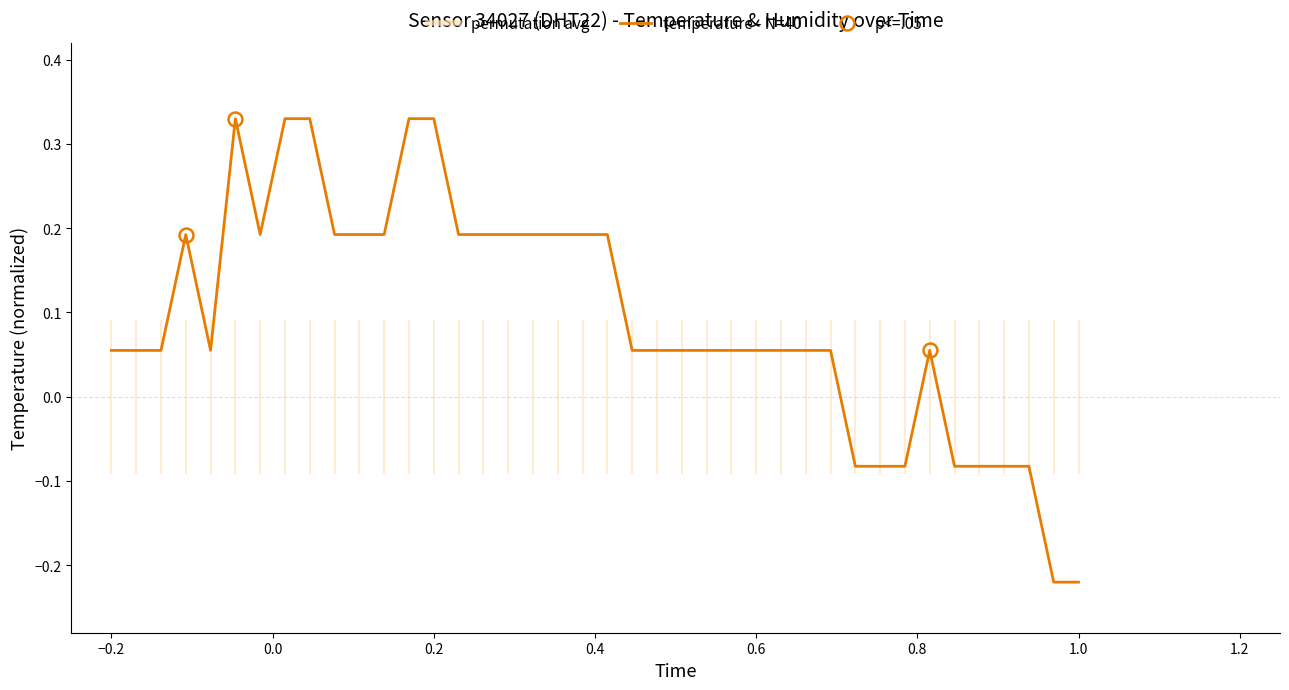

Reading left to right, what are all the values shown in this chart?

0.1	0.1	0.1	0.2	0.1	0.3	0.2	0.3	0.3	0.2	0.2	0.2	0.3	0.3	0.2	0.2	0.2	0.2	0.2	0.2	0.2	0.1	0.1	0.1	0.1	0.1	0.1	0.1	0.1	0.1	-0.1	-0.1	-0.1	0.1	-0.1	-0.1	-0.1	-0.1	-0.2	-0.2